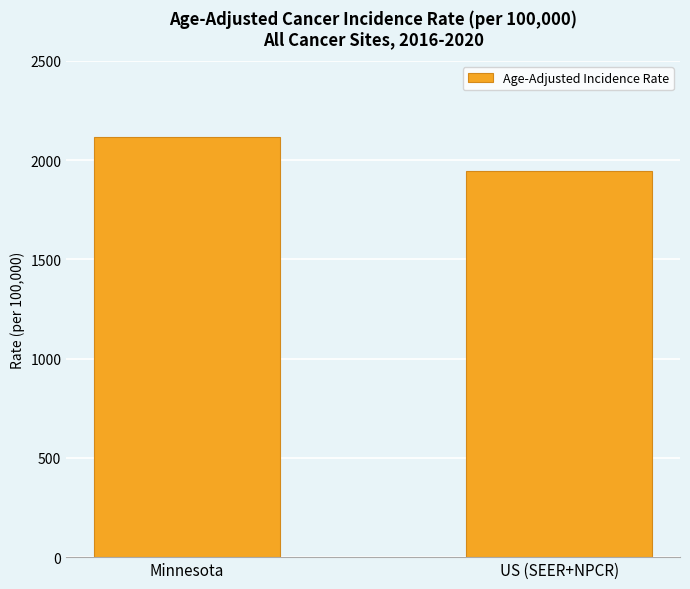

Where does the data first go above 2116?

Minnesota